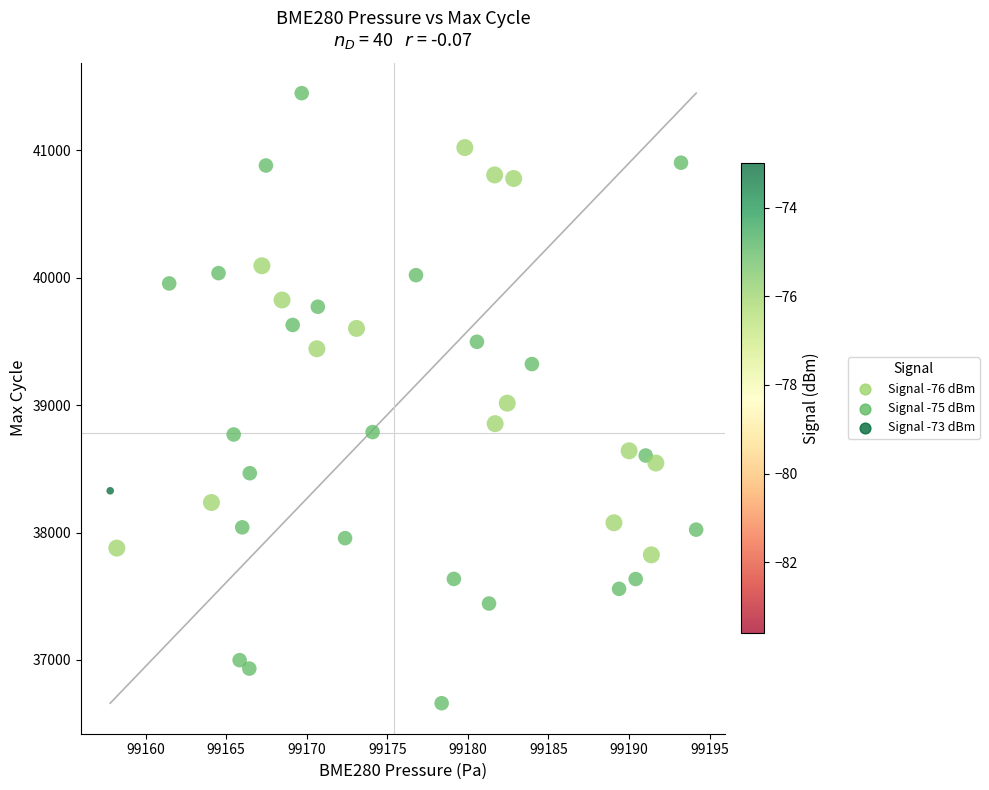

What is the range of Y values (max minus min)?

4790